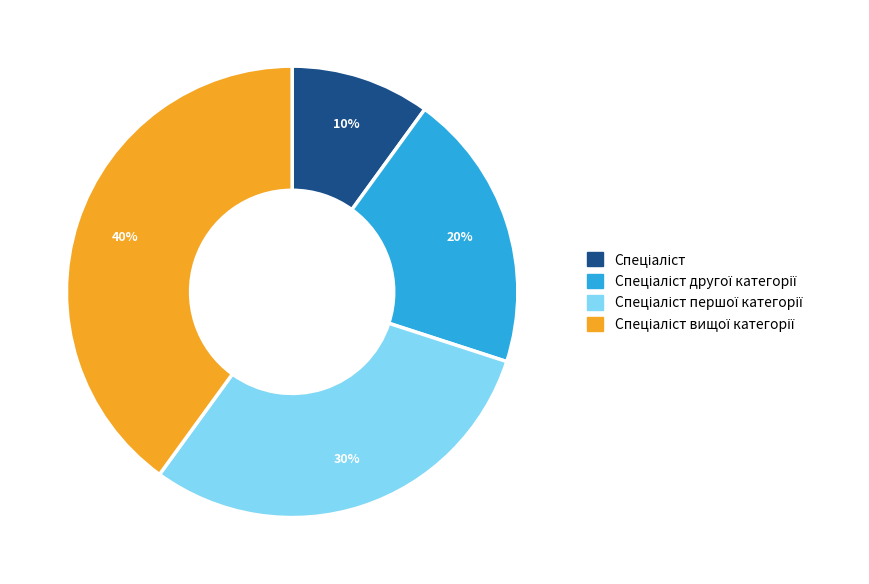

To the nearest percent, what is the average slice percentage?

25%